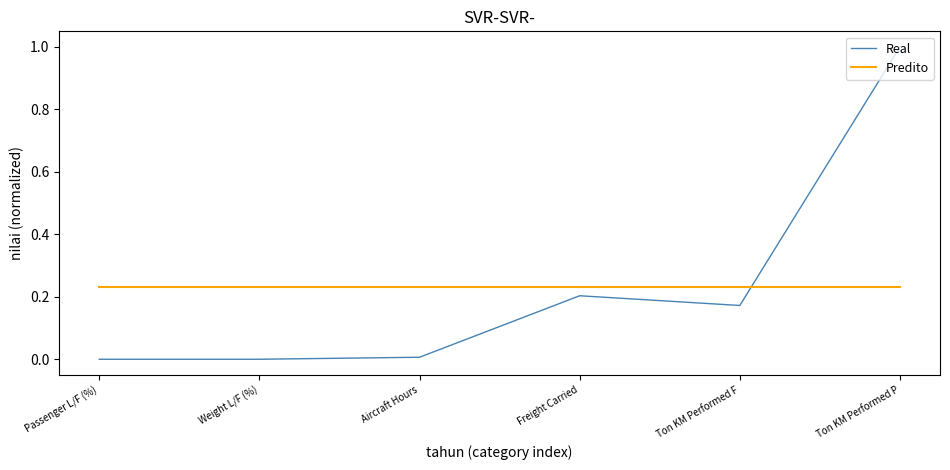

True or false: Predito has a value of 0.3 at Freight Carried.

False